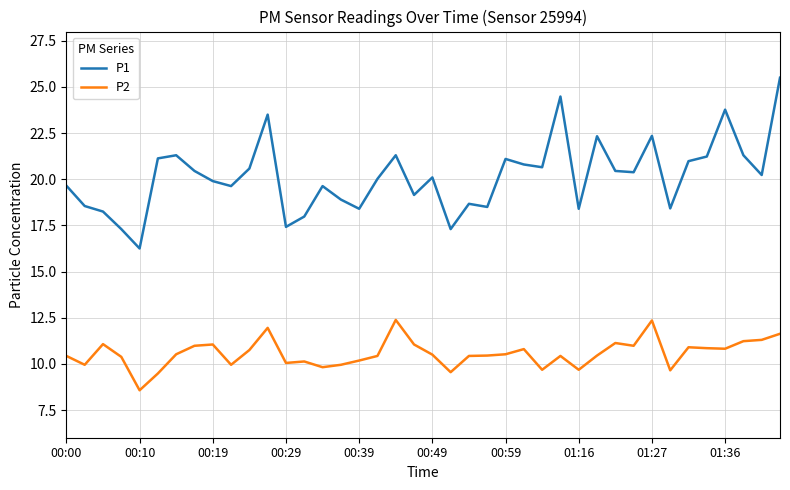

What is the maximum value shown in the chart?

25.5